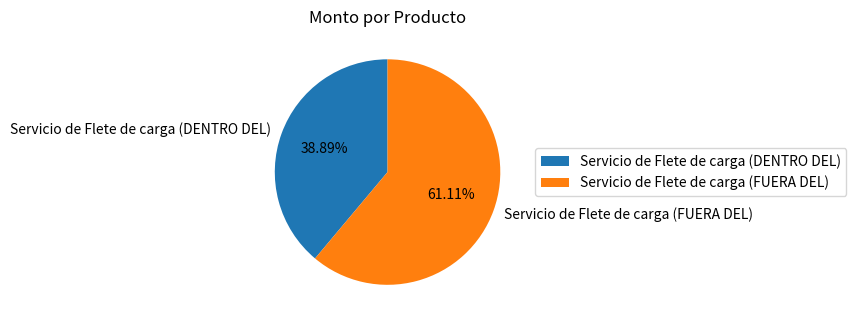

To the nearest percent, what is the average slice percentage?

50%